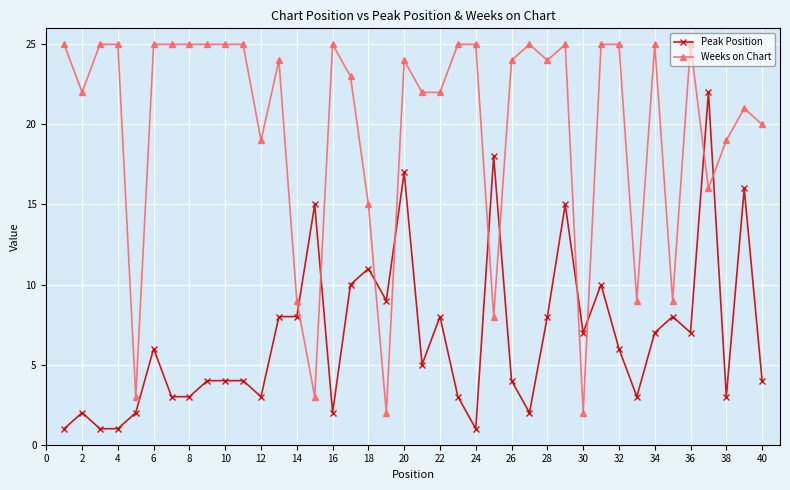

What is the greatest value displayed?

25